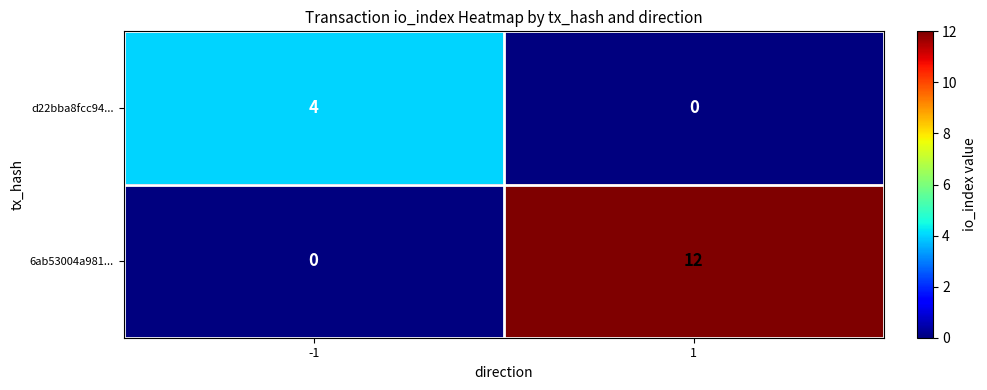

How many categories are shown in the chart?

2